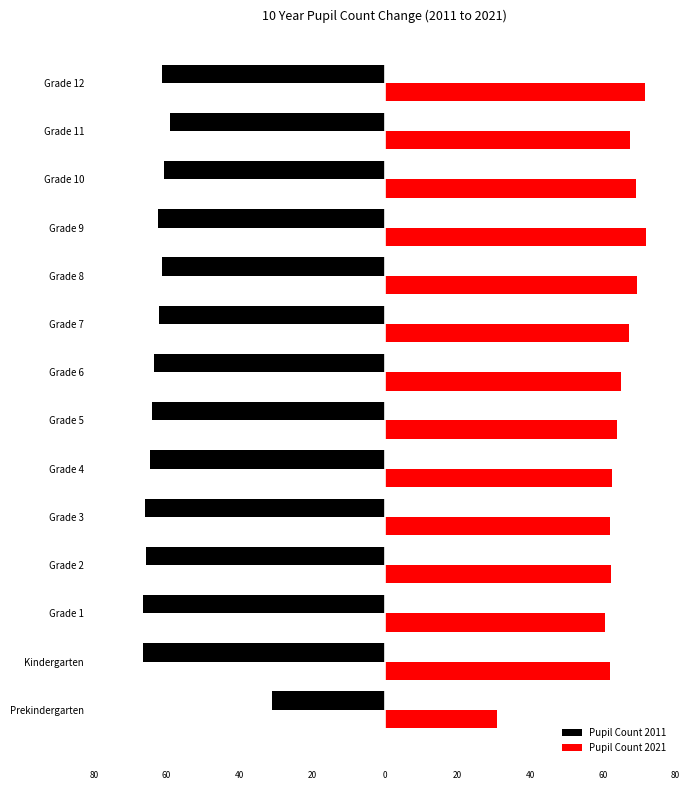

What is the difference between the maximum and minimum values in the Pupil Count 2011 series?

35.3